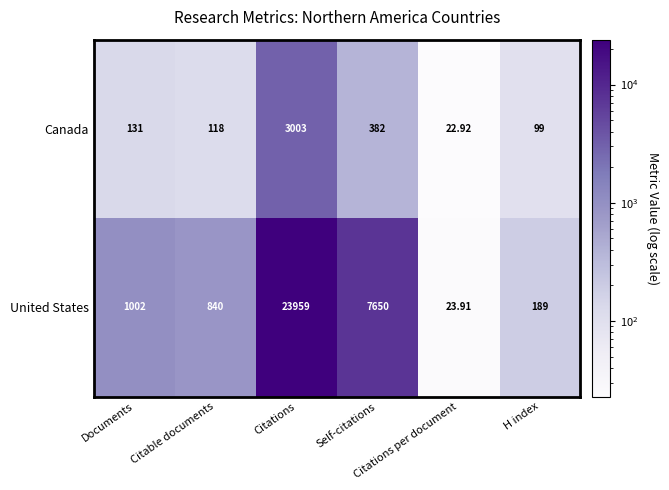

What is the greatest value displayed?

23959.0